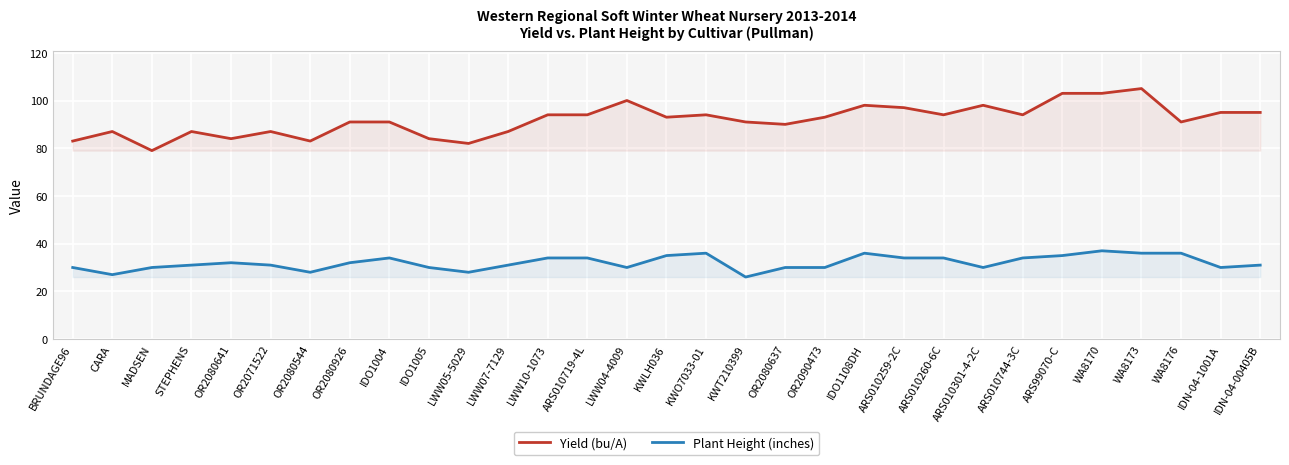

What position from the right is WA8176?

3